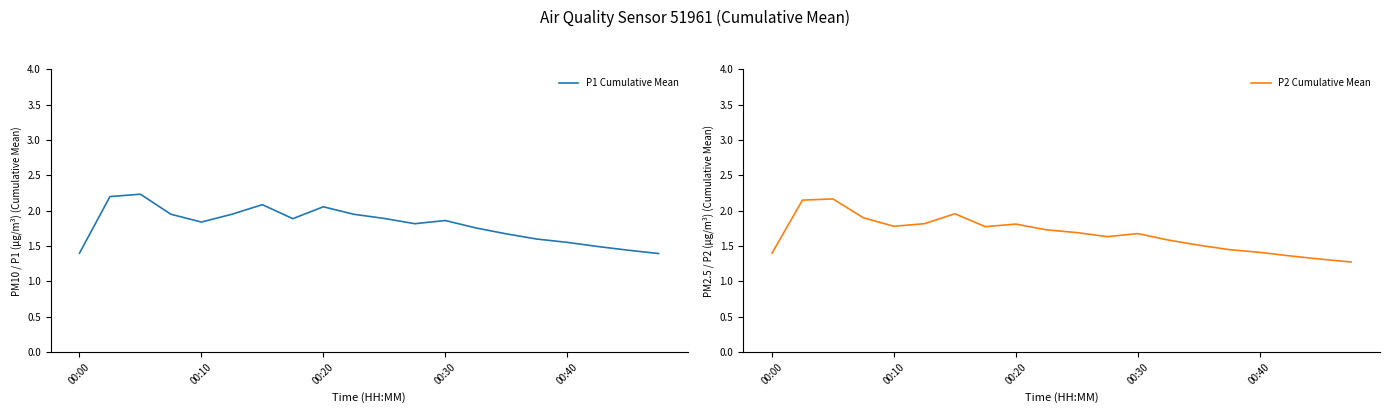

Between 6 and 12, which series saw the biggest shift?

P2 Cumulative Mean